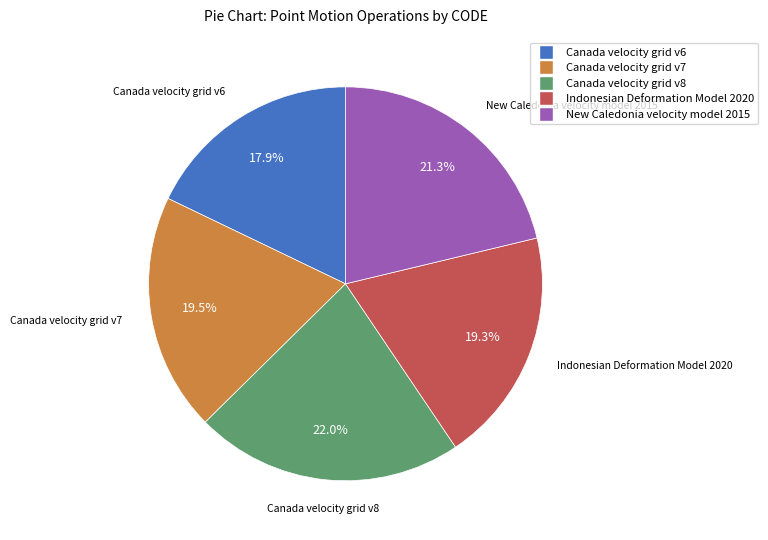

Which has a higher value, Canada velocity grid v6 or Canada velocity grid v7?

Canada velocity grid v7